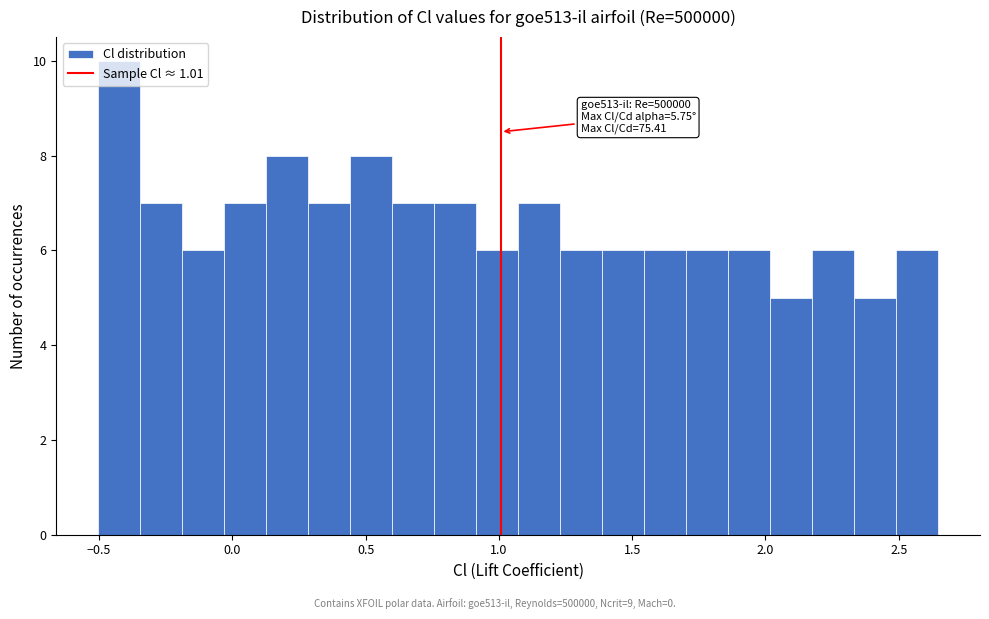

Around what value on the x-axis is the tallest bar? Give the approximate position of its centre, as read against the axis.

-0.40